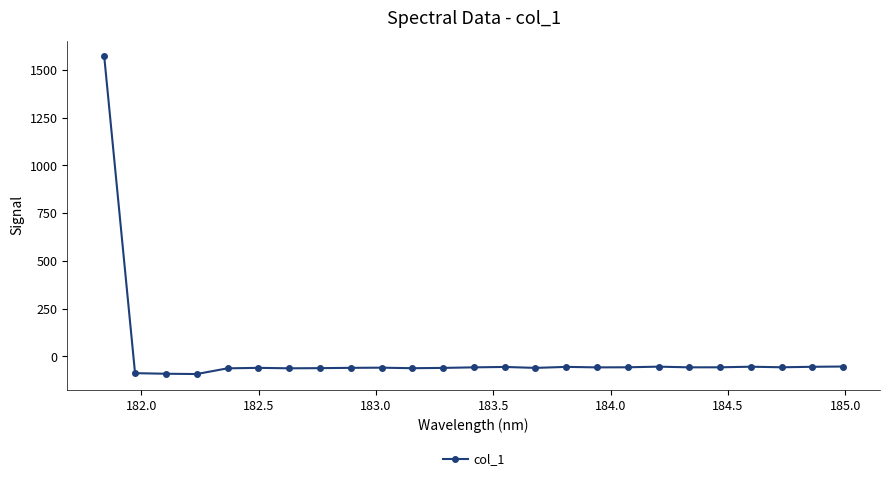

True or false: there are more than 0 points higher than both neighbors.

True